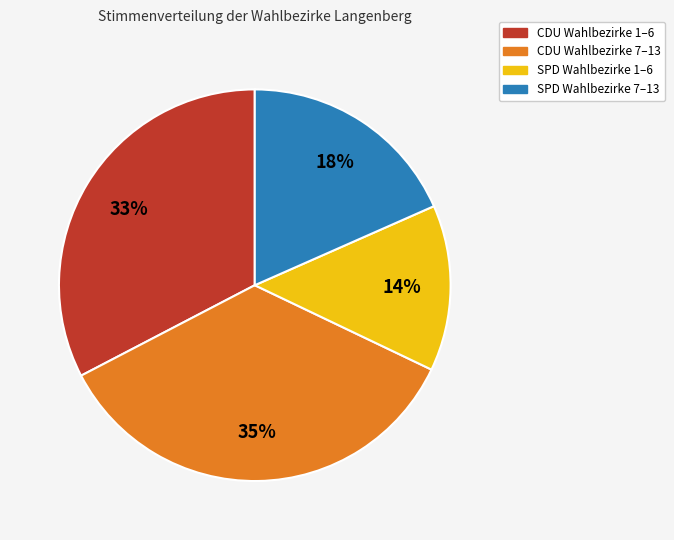

Does any single category account for the majority?

No